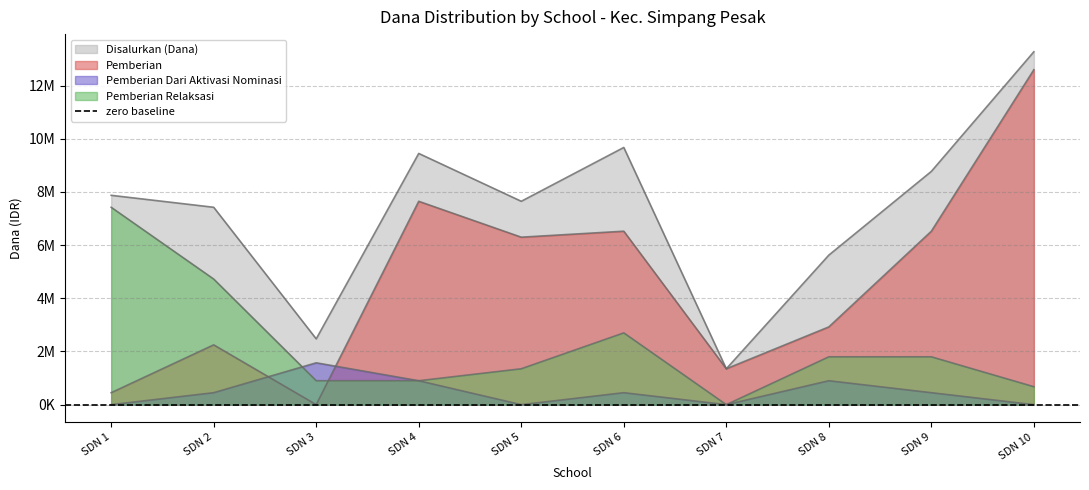

What is the greatest value displayed?

13275000